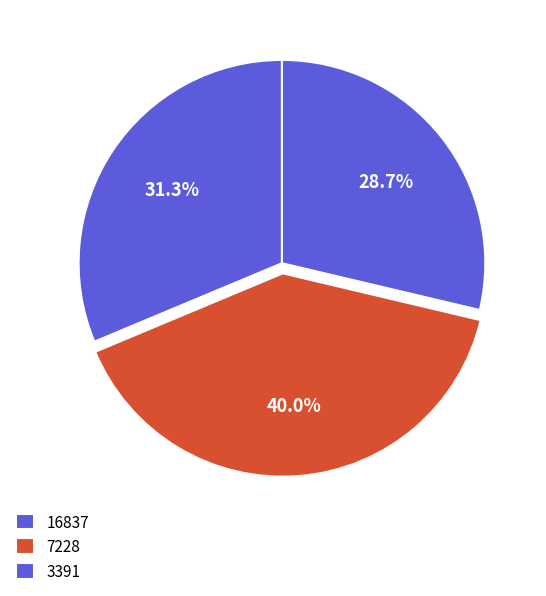

How many slices are in this pie chart?

3